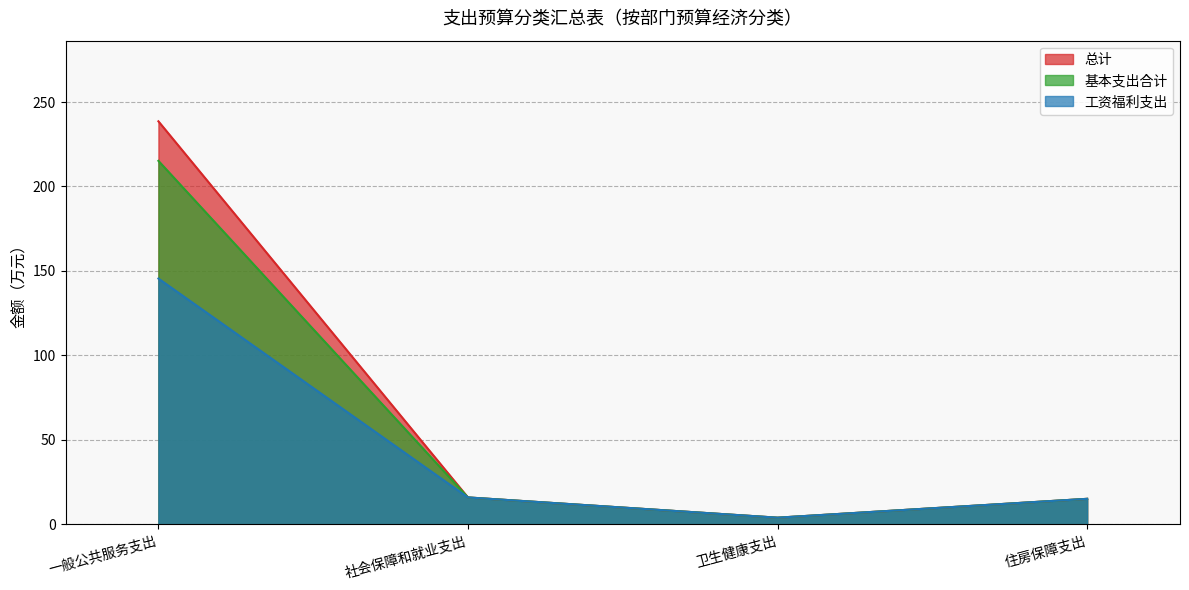

Count the number of categories in the chart.

4